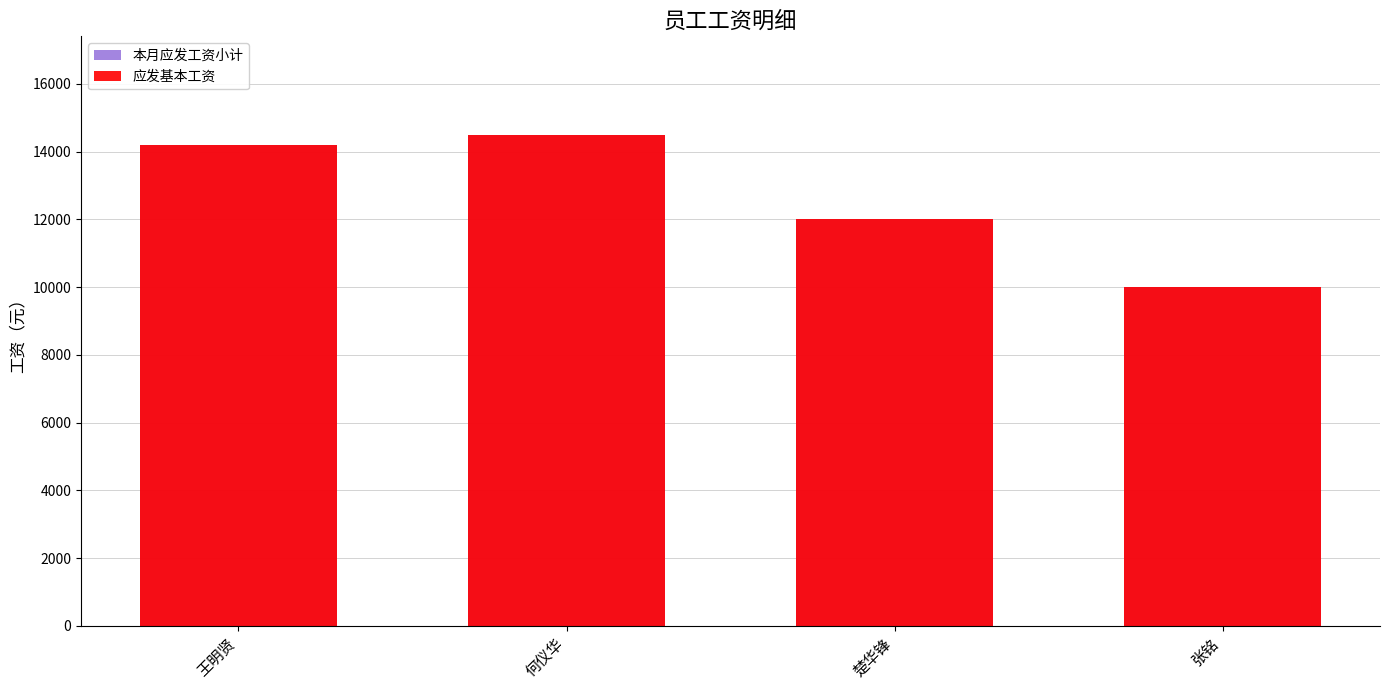

Is it true that 应发基本工资 equals 12000 at 楚华锋?

True